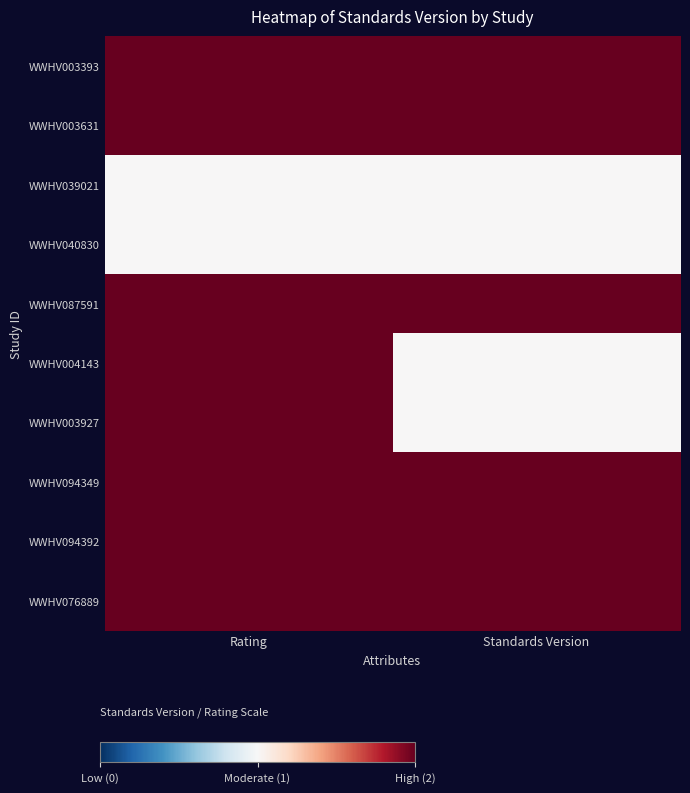

Reading left to right, transcribe all the data shown in this chart.

WWHV003393: Rating=2	Standards Version=2
WWHV003631: Rating=2	Standards Version=2
WWHV039021: Rating=1	Standards Version=1
WWHV040830: Rating=1	Standards Version=1
WWHV087591: Rating=2	Standards Version=2
WWHV004143: Rating=2	Standards Version=1
WWHV003927: Rating=2	Standards Version=1
WWHV094349: Rating=2	Standards Version=2
WWHV094392: Rating=2	Standards Version=2
WWHV076889: Rating=2	Standards Version=2